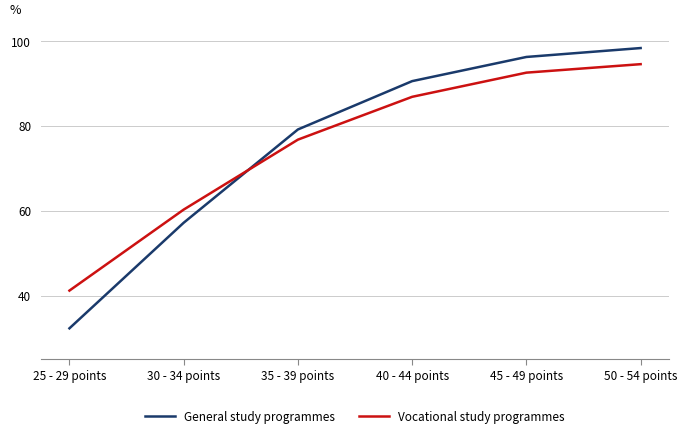

Rank the series by their maximum value, from highest to lowest.

General study programmes, Vocational study programmes